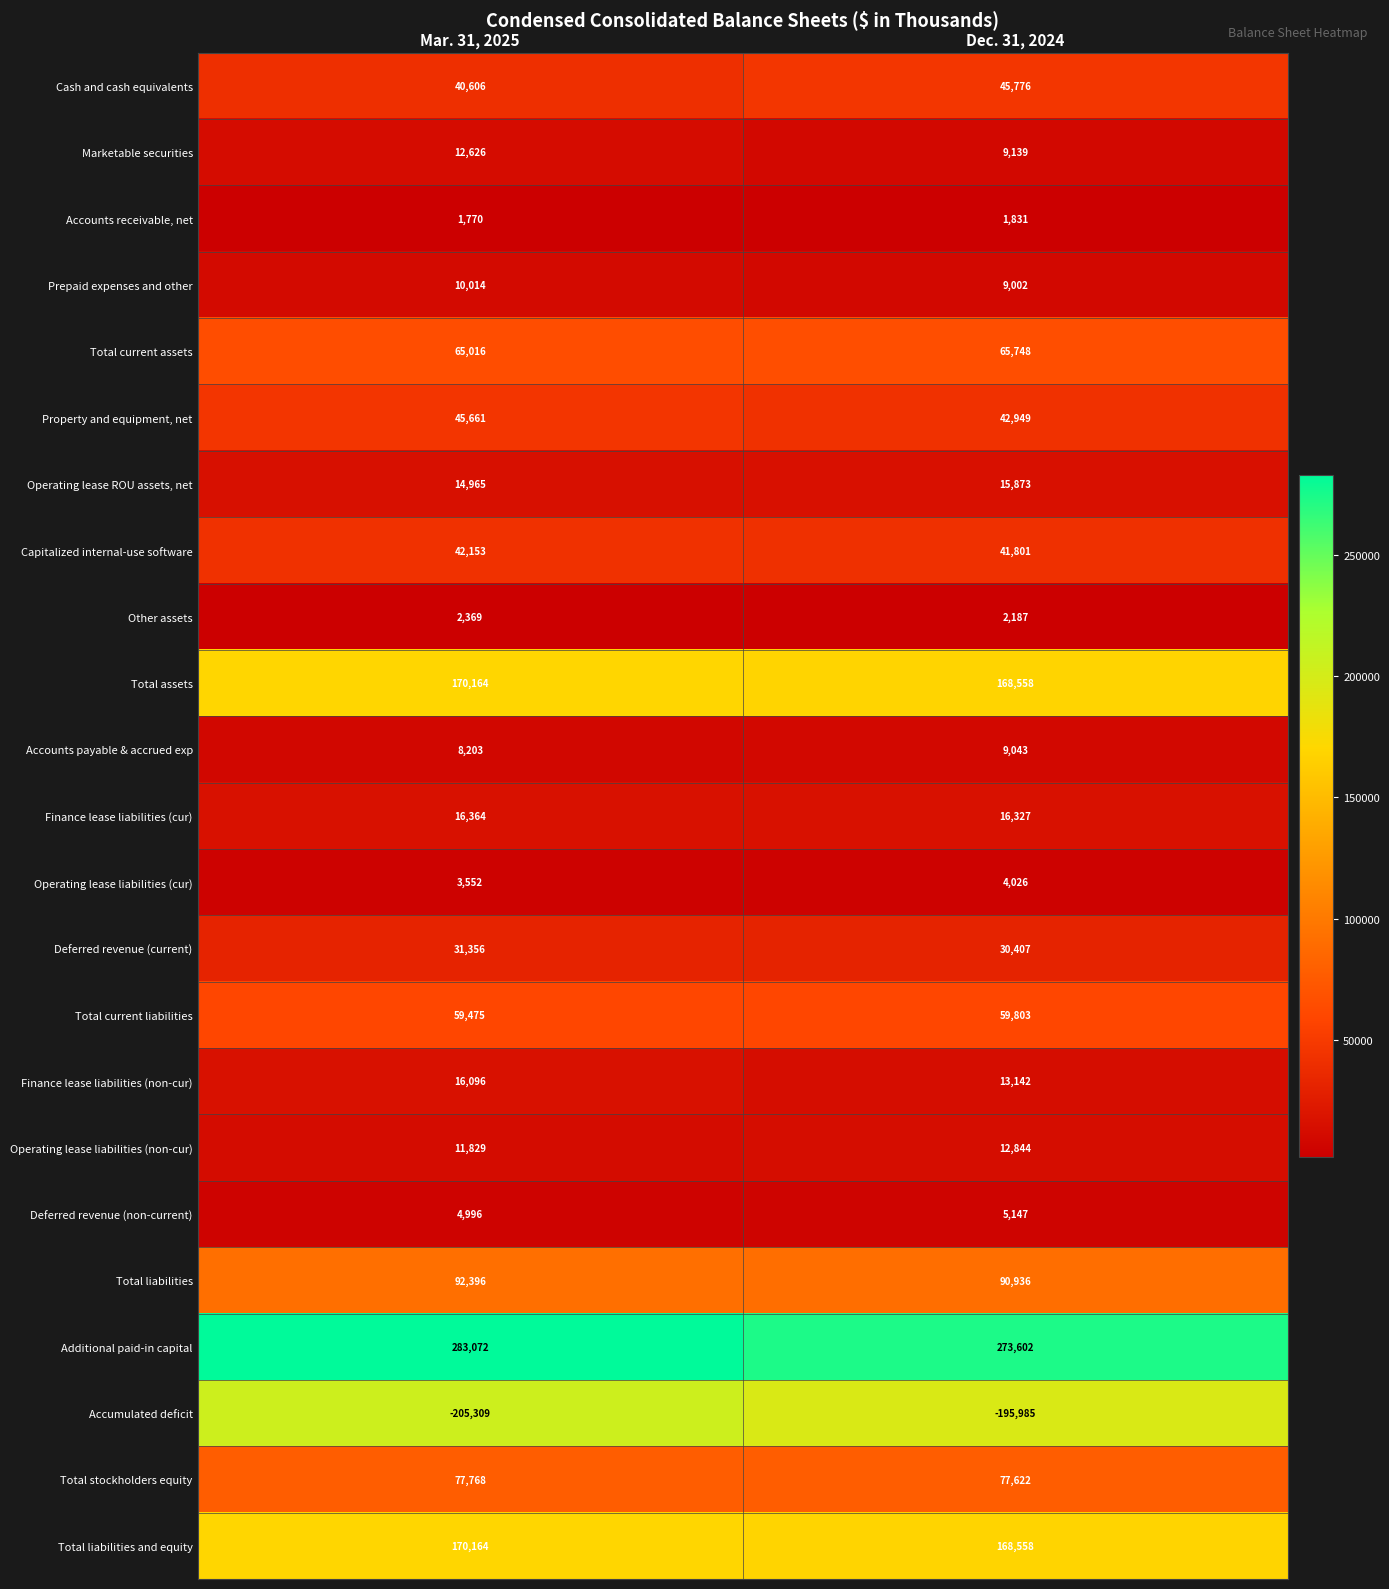

List the labels in order of Operating lease ROU assets, net value, smallest first.

Mar. 31, 2025, Dec. 31, 2024